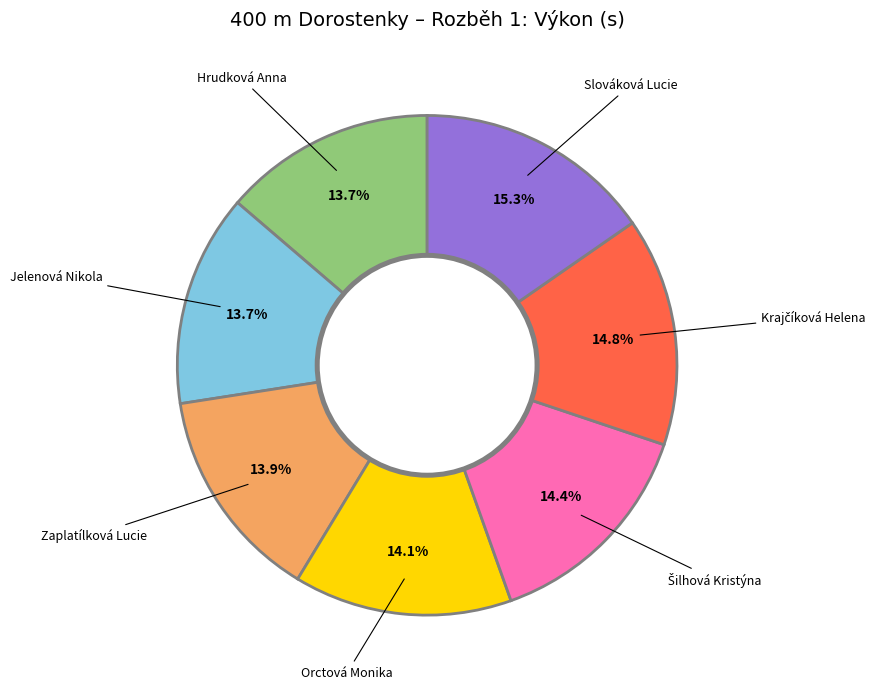

How many slices are in this pie chart?

7